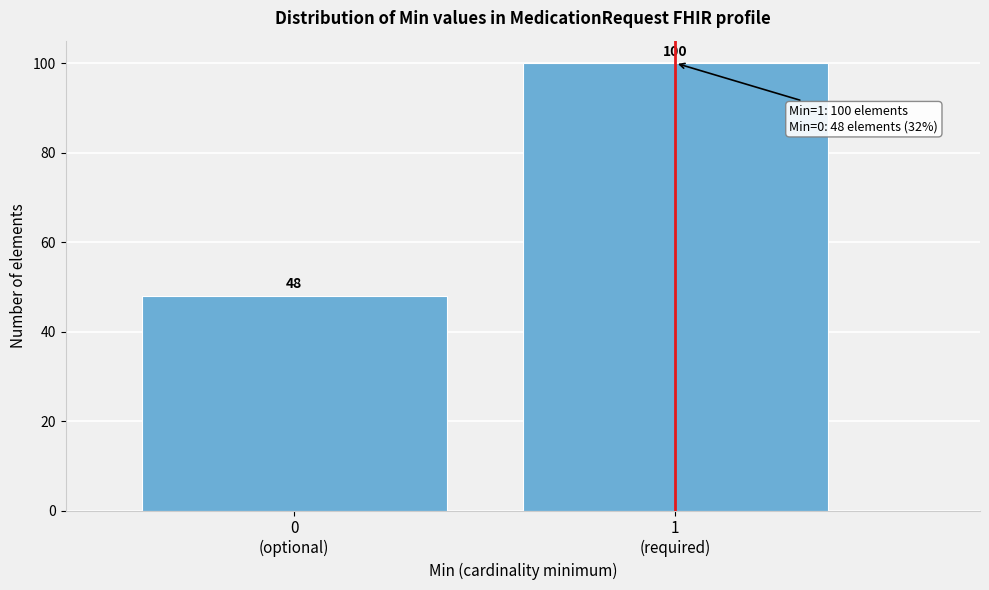

Reading right to left, transcribe all the data shown in this chart.

100	48